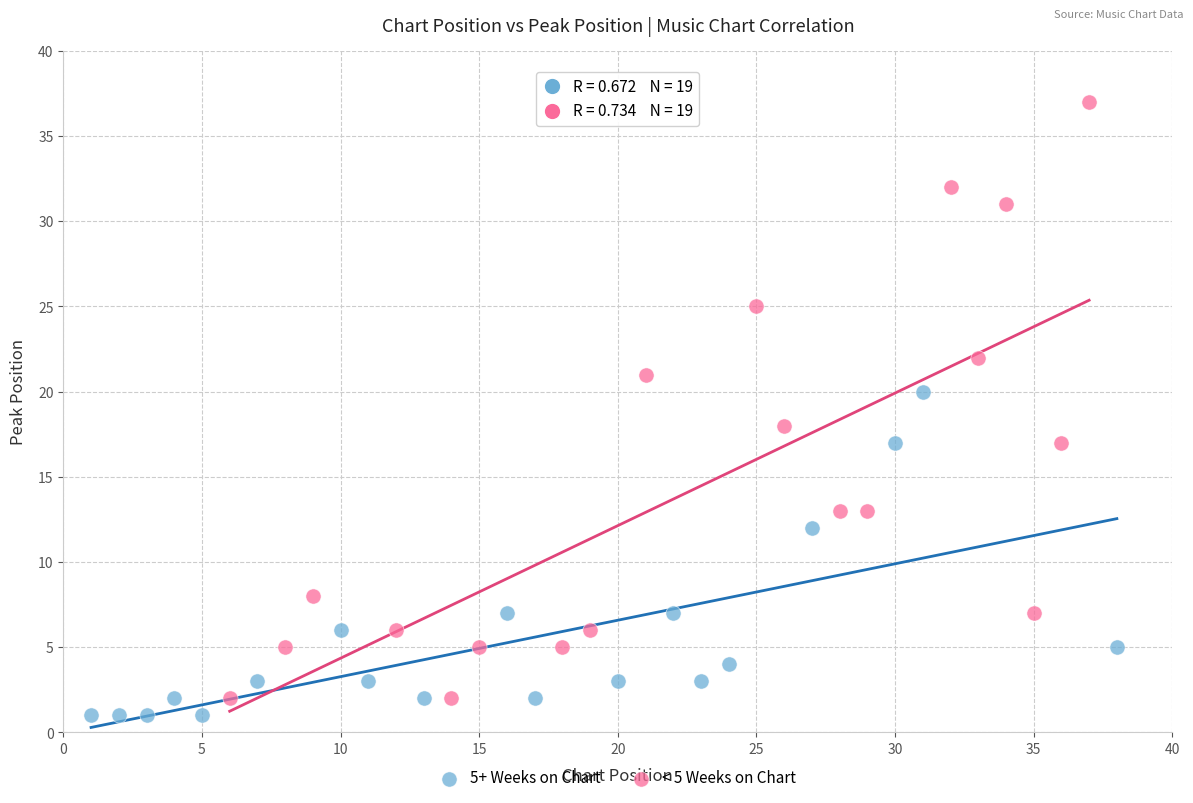

Which series has the largest Y range (max minus min)?

< 5 Weeks on Chart